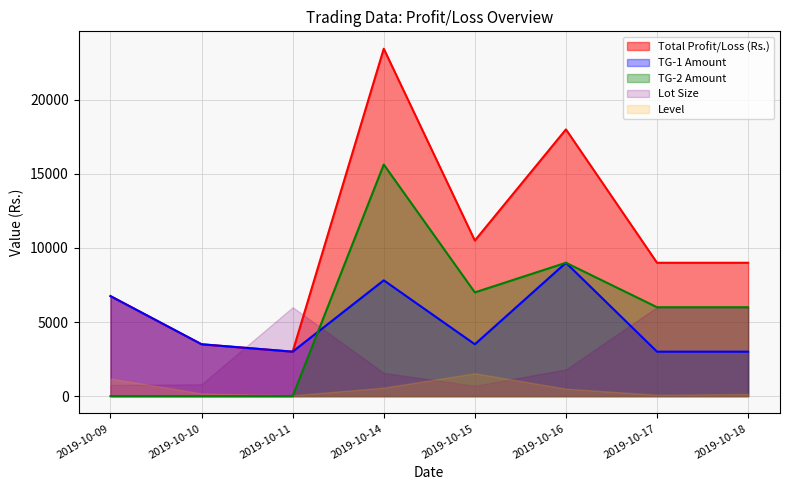

What are all the series names shown in the legend?

Total Profit/Loss (Rs.), TG-1 Amount, TG-2 Amount, Lot Size, Level